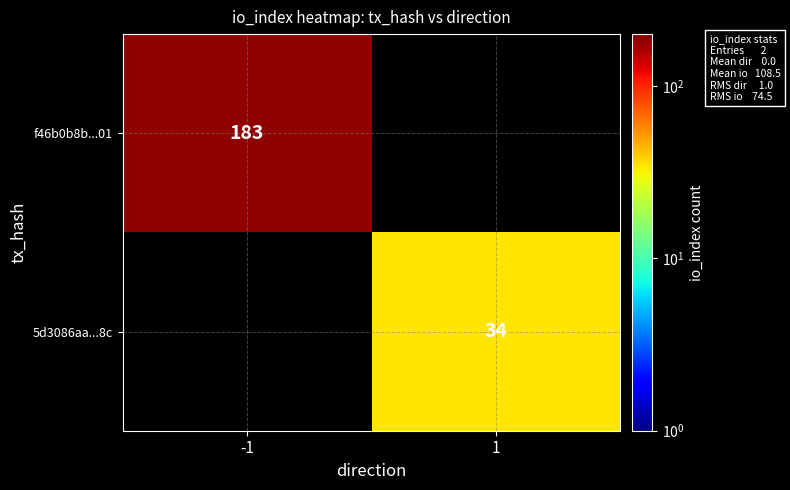

The 5d3086aa...8c series shows 16 at 1. True or false?

False